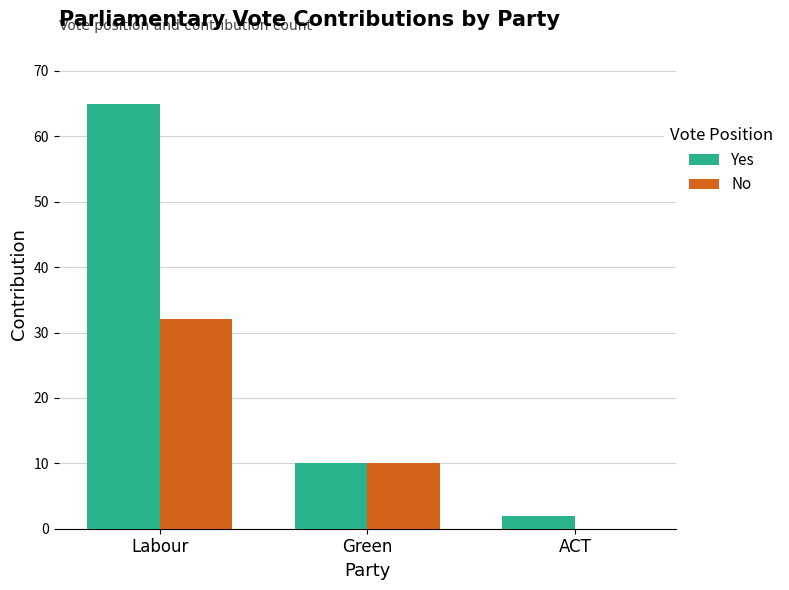

At which category is the sum across all series the highest?

Labour